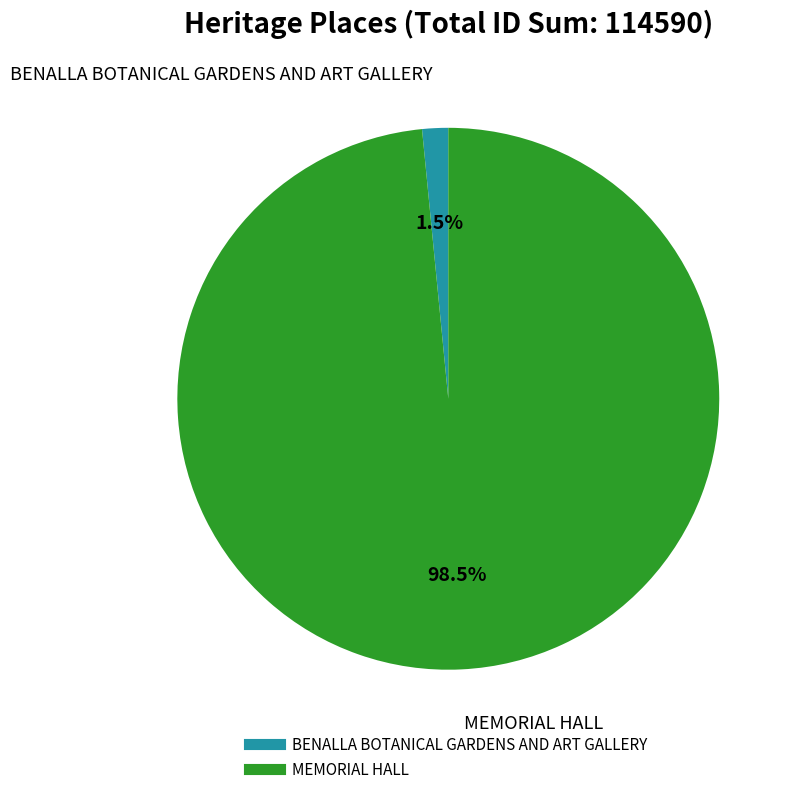

Is there any slice that represents more than half of the pie?

Yes